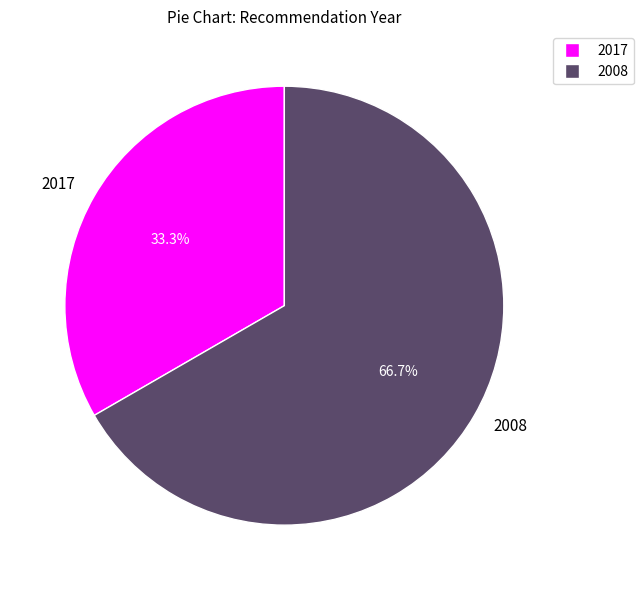

What portion of the pie excludes 2017?

66.7%